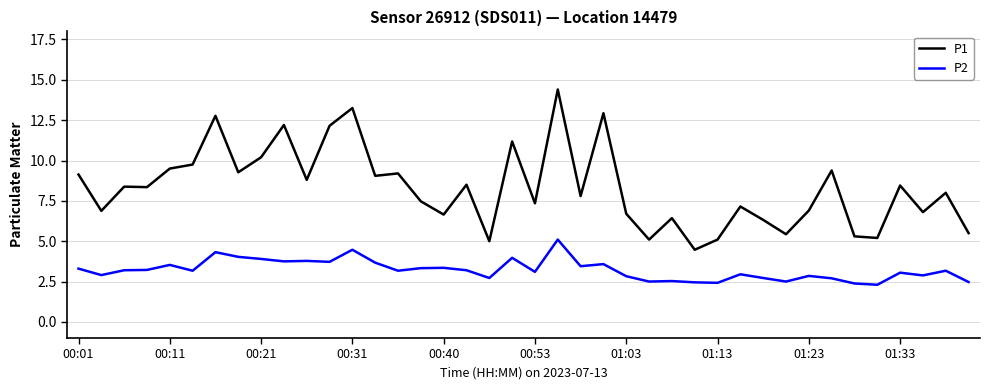

What is the average value of the P1 series?

8.3